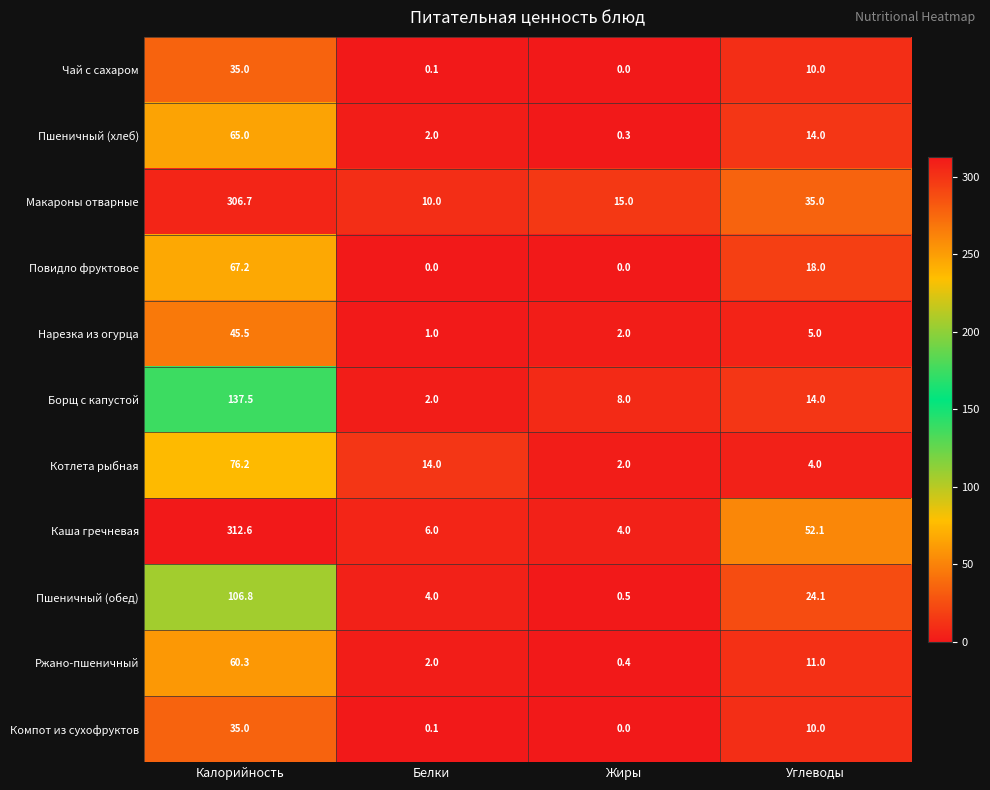

At which category is the sum across all series the highest?

Калорийность